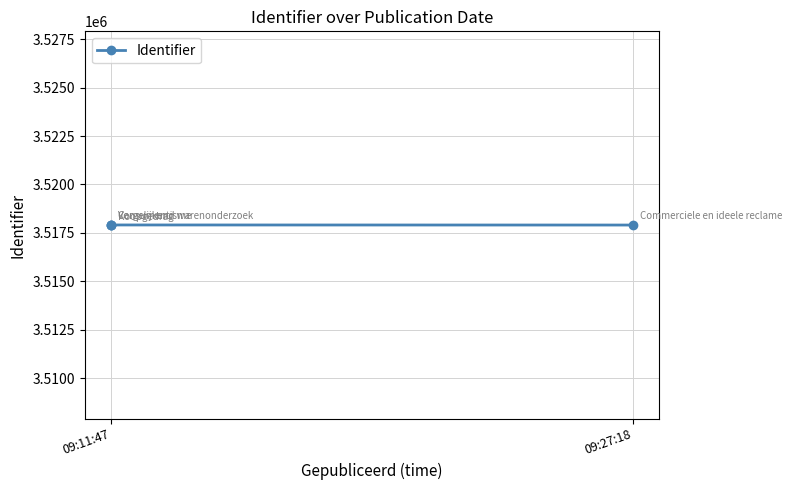

True or false: the data has more than 0 interior local peaks.

True